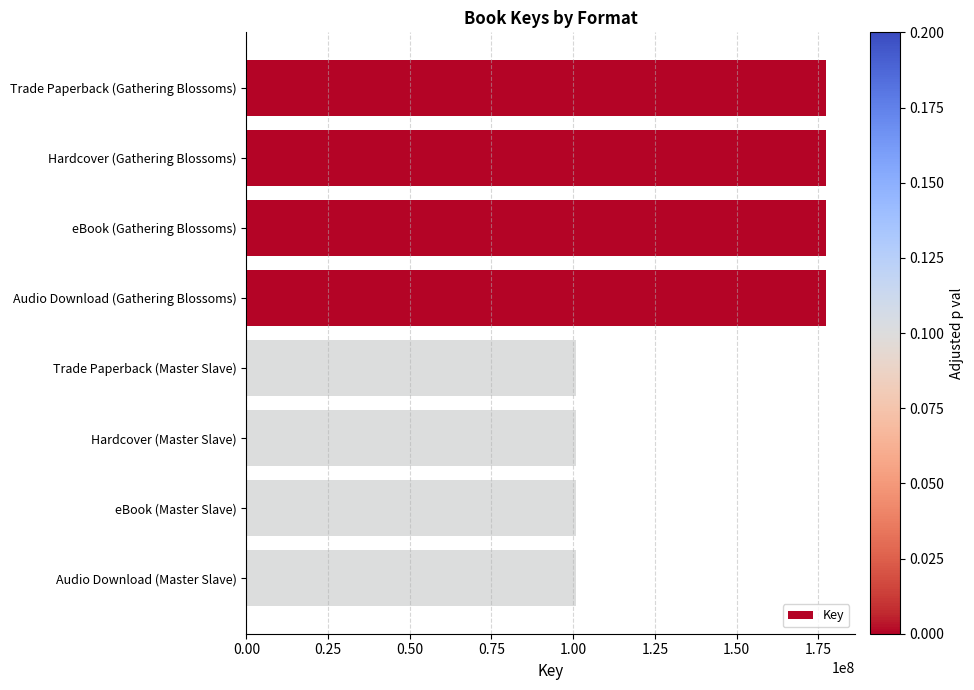

What is the difference between the maximum and minimum values?

76503735